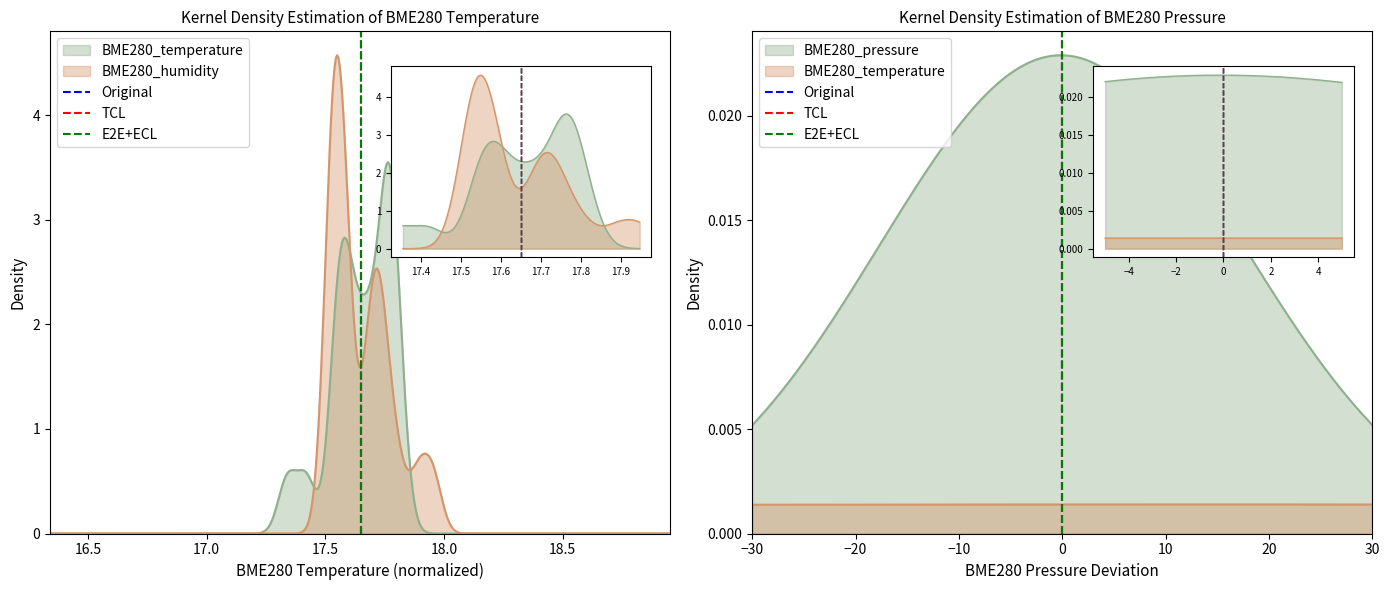

Does the chart display data point markers on the line(s)?

No